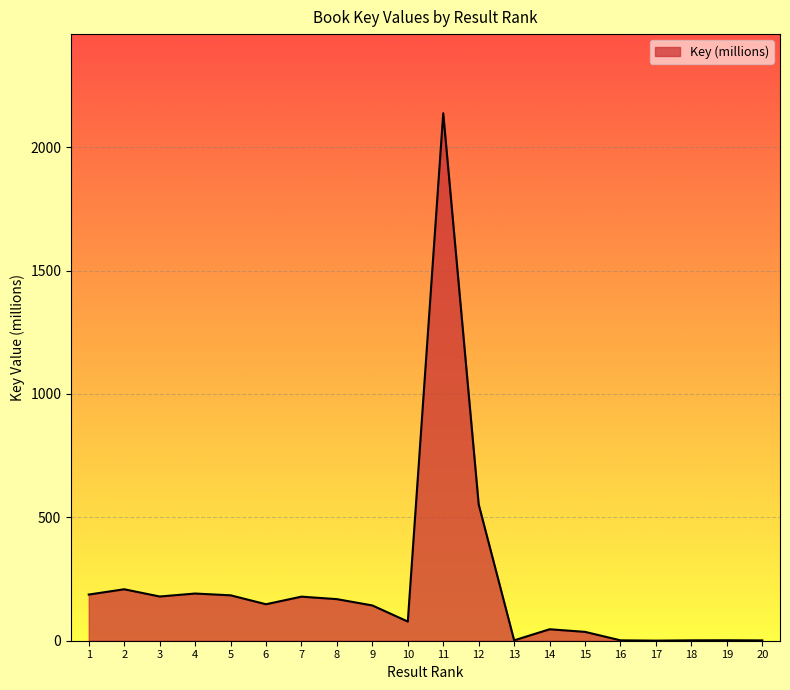

Where does the data first go above 147?

1